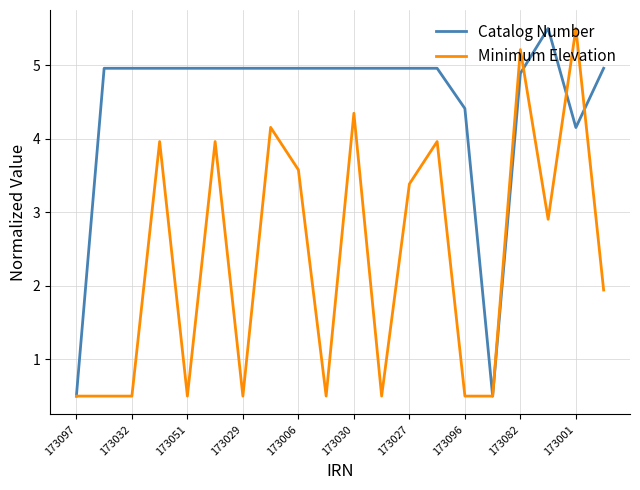

List the series in order of their overall mean, lowest first.

Minimum Elevation, Catalog Number